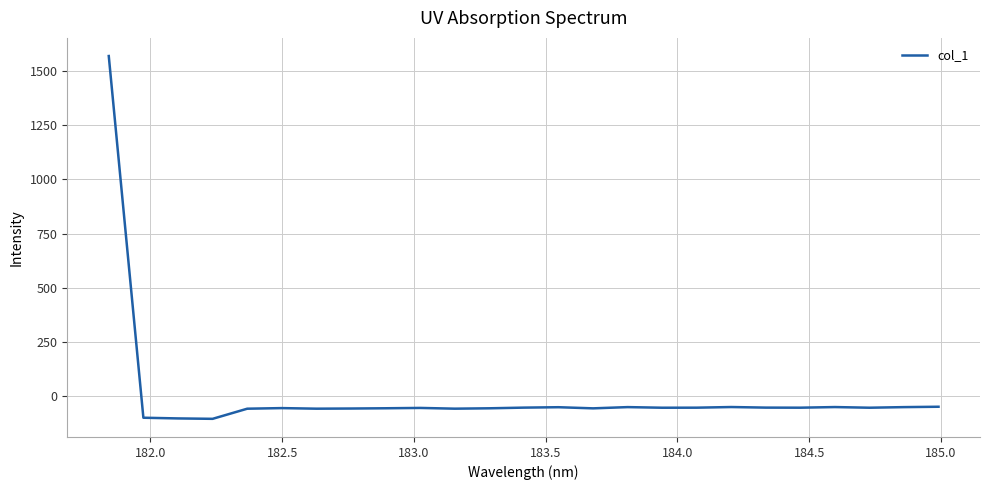

What is the greatest value displayed?

1570.0